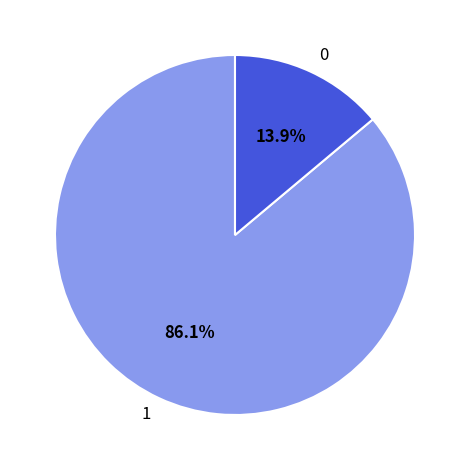

How much of the chart is everything except 0?

86.1%